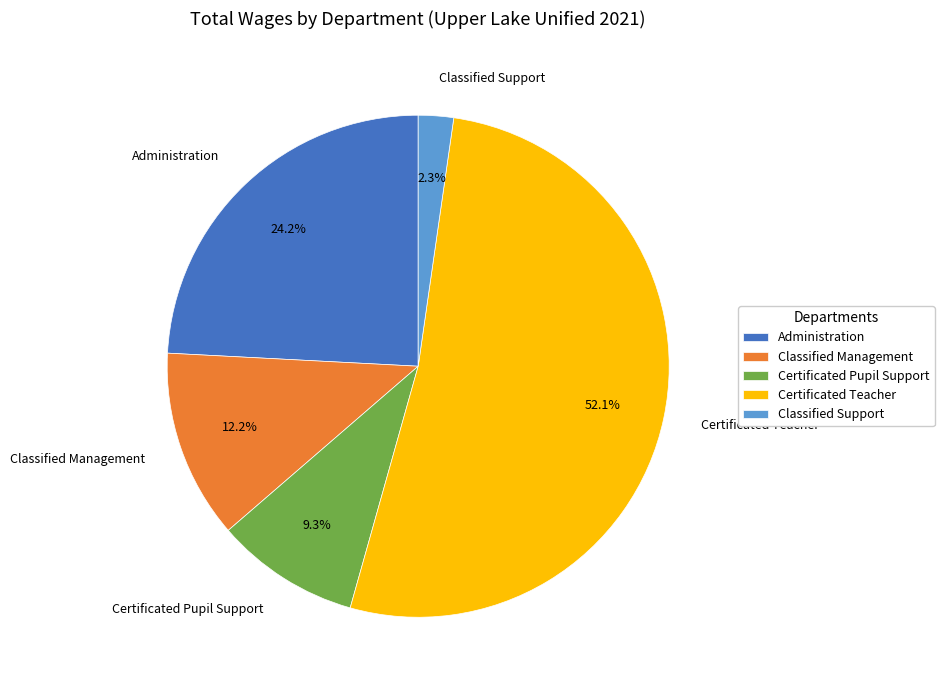

Which category has the smallest portion of the pie?

Classified Support